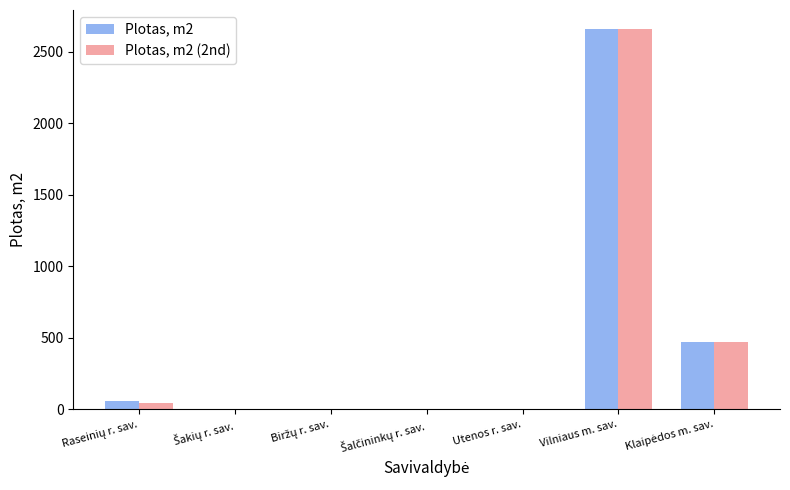

What is the sum of all Plotas, m2 values?

3187.2